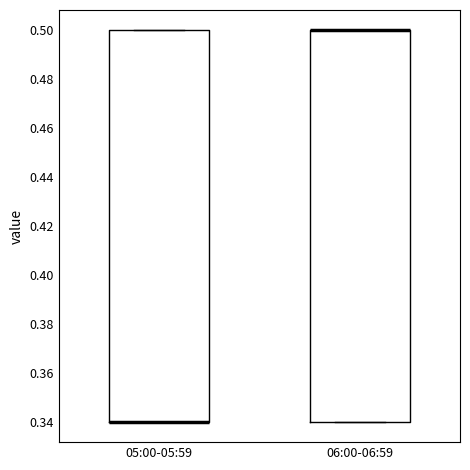

Reading left to right, read every box against the y-axis: the position of its median line, the range the box covers, and the ends of its whiskers. The values are not printed on the chart, so give them approximately, as read against the axis.

05:00-05:59: median 0.34 (drawn on the box's lower edge), box 0.34 to 0.50, whiskers 0.34 to 0.50
06:00-06:59: median 0.50 (drawn on the box's upper edge), box 0.34 to 0.50, whiskers 0.34 to 0.50